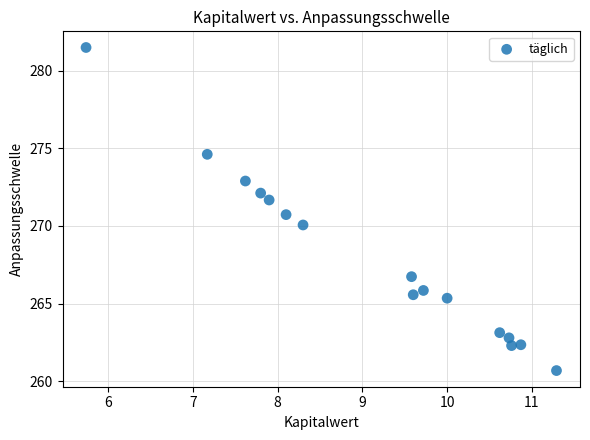

What is the range of Y values (max minus min)?

20.8